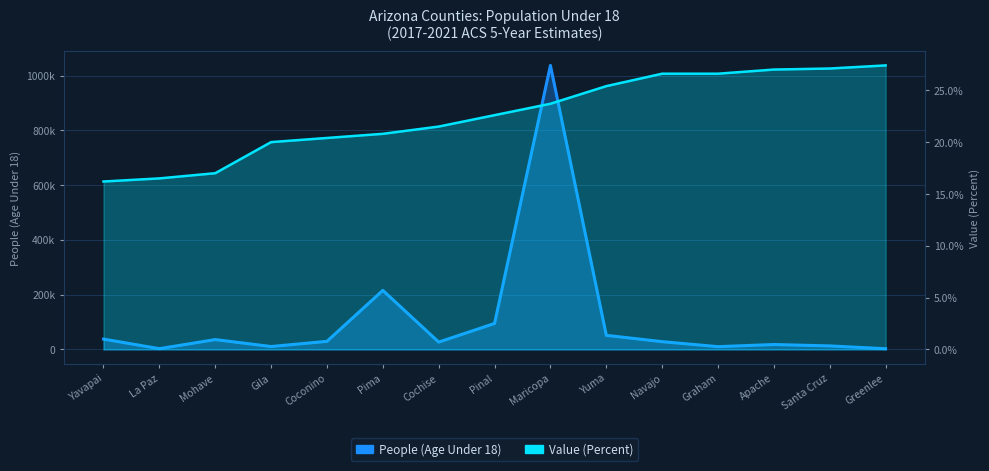

What are all the series names shown in the legend?

People (Age Under 18), Value (Percent)